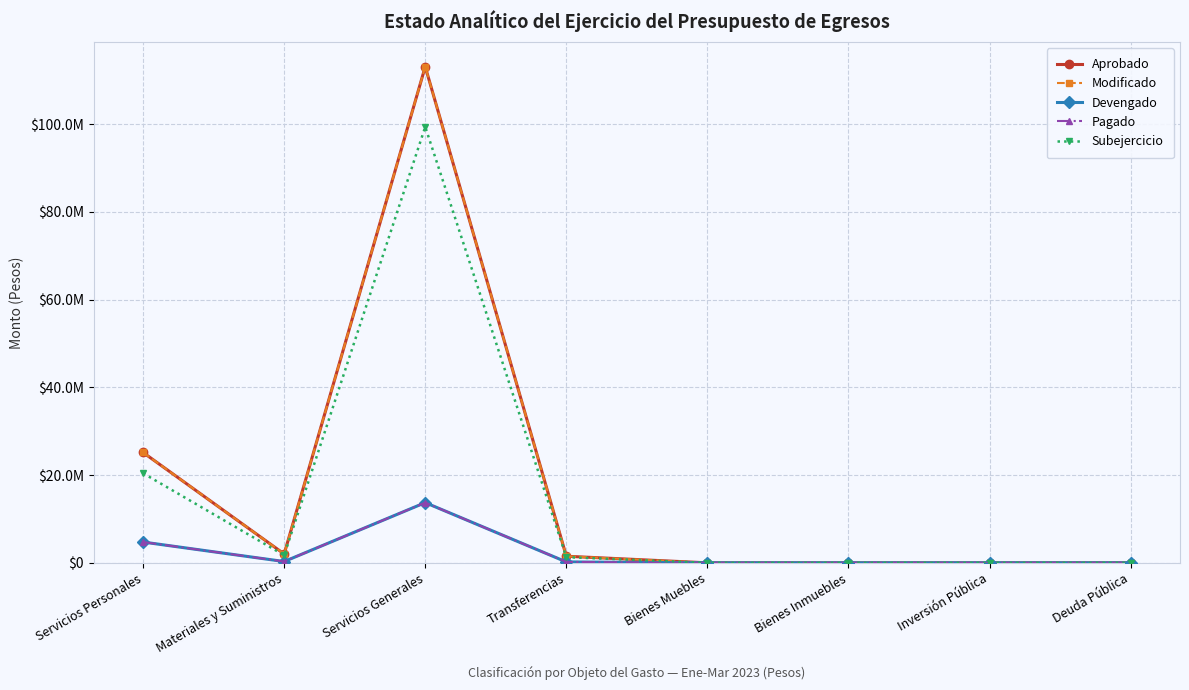

Is this an area chart (filled region under the line)?

No